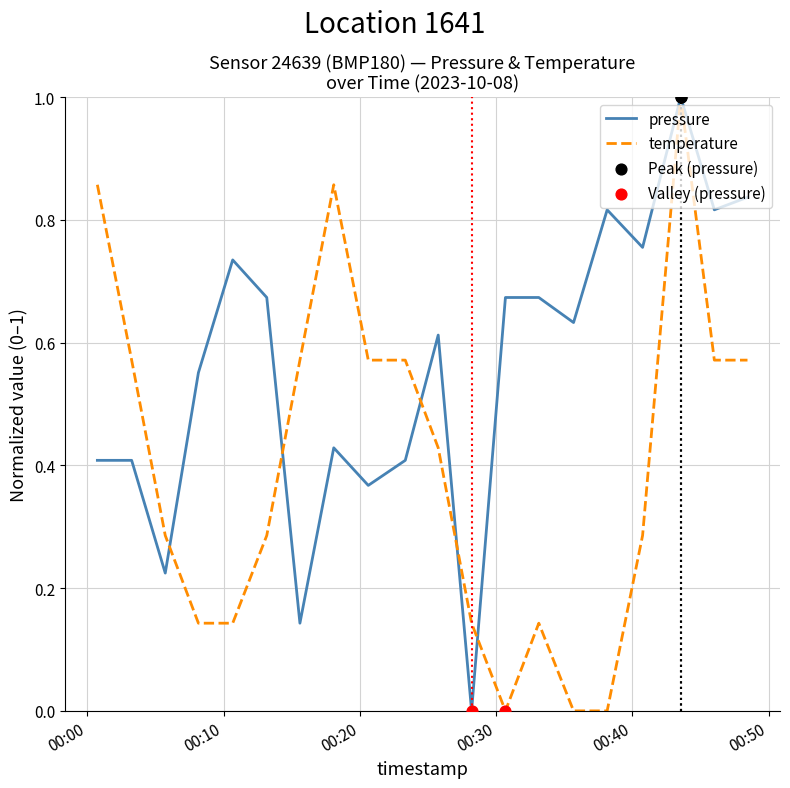

Which series has the largest total across all categories?

pressure